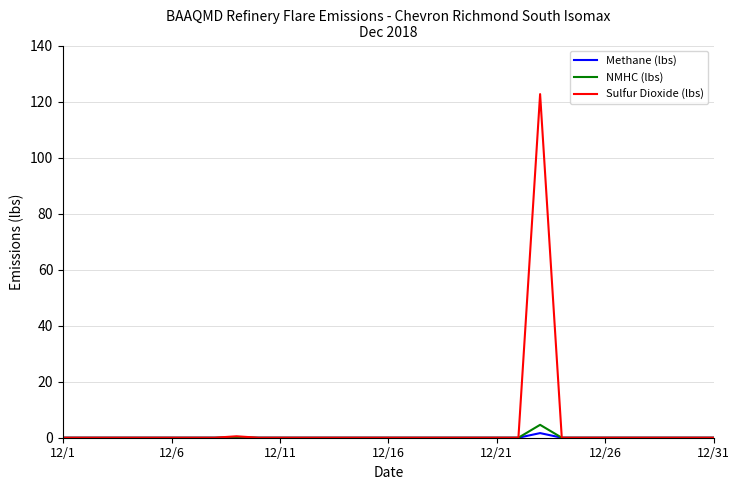

Which series has the largest range (max minus min)?

Sulfur Dioxide (lbs)